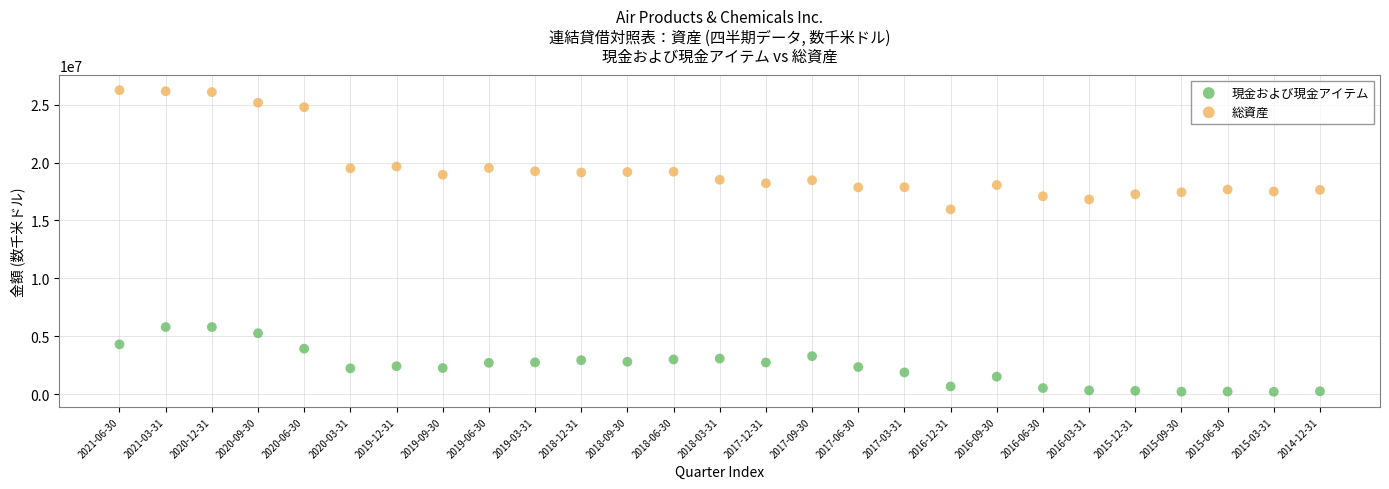

Across all data points, what is the range of Y values (max minus min)?

26056400